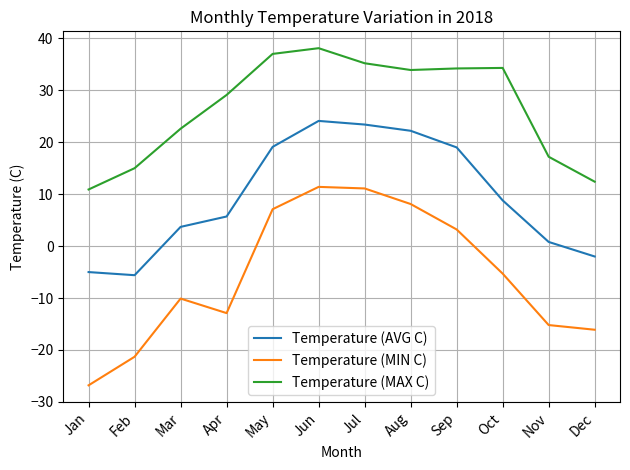

What is the maximum value shown in the chart?

38.1